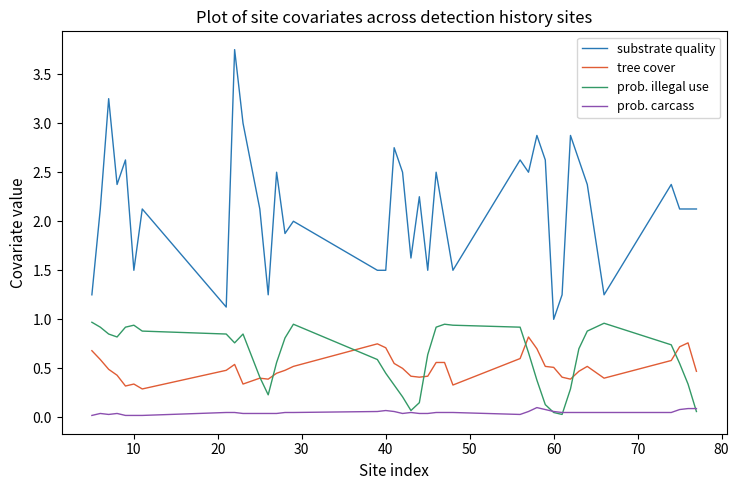

What is the lowest value of the substrate quality series?

1.0